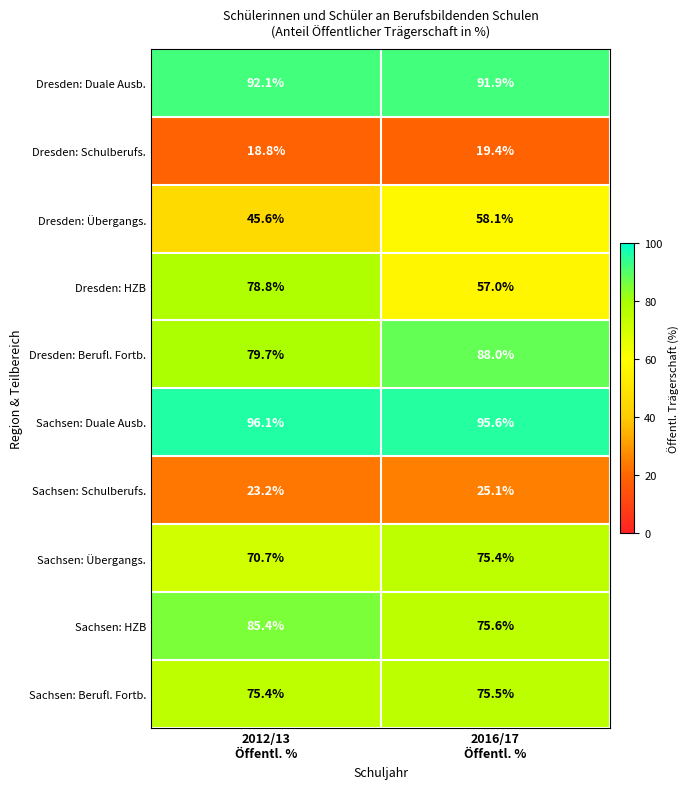

What is the sum of all Sachsen: HZB values?

161.0